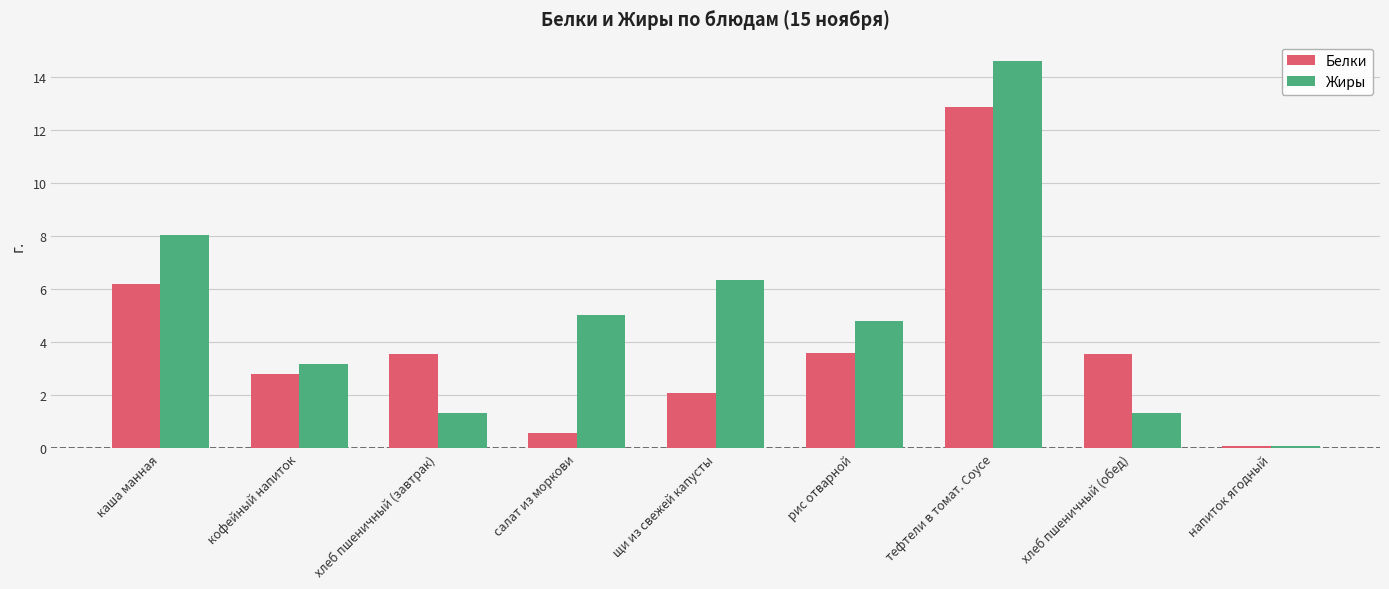

Which series has the largest range (max minus min)?

Жиры